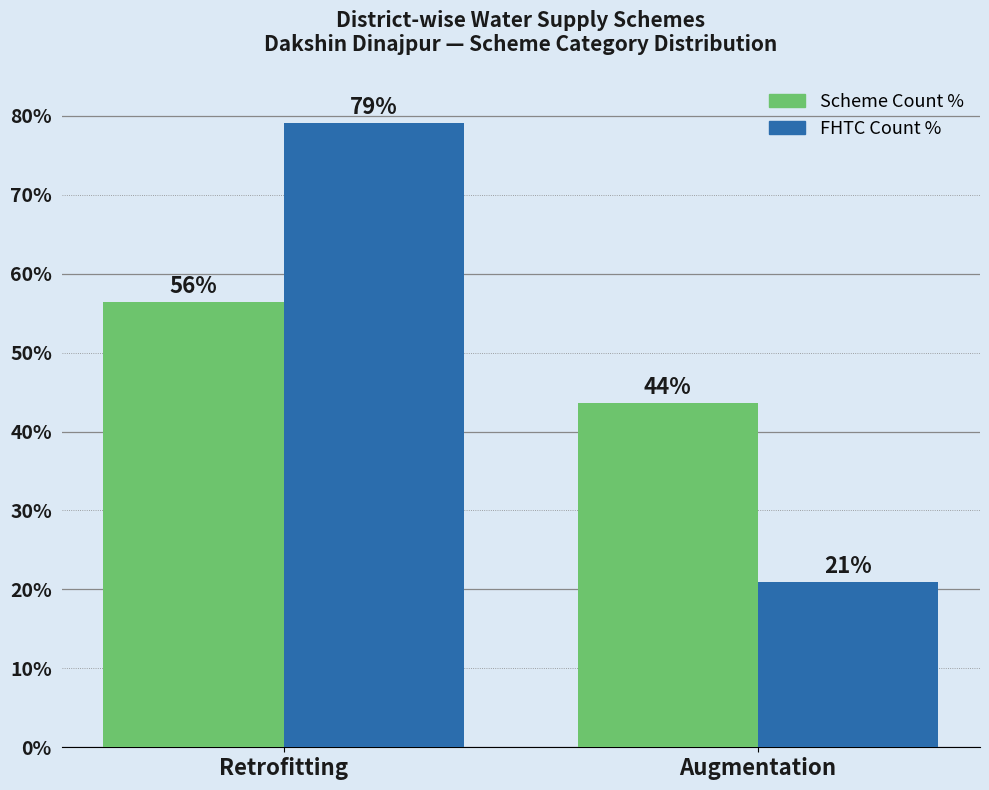

How many data points does each series have?

2